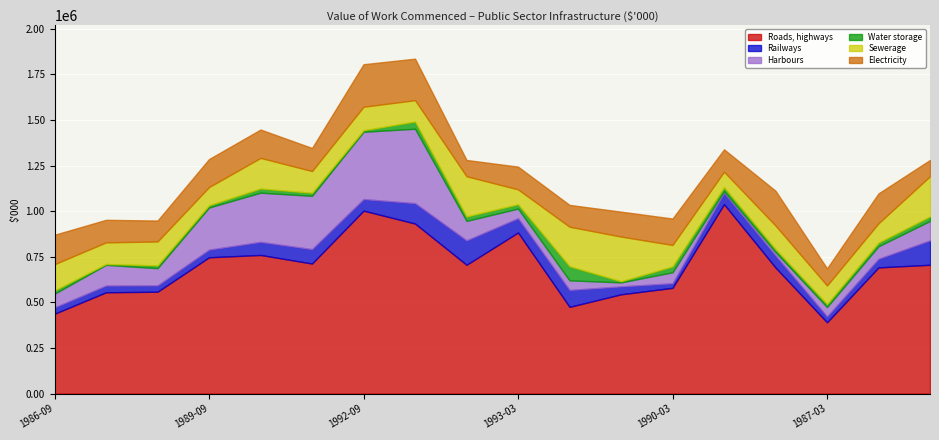

Read the Sewerage value at 1991-09-01, to the nearest 50.

119100